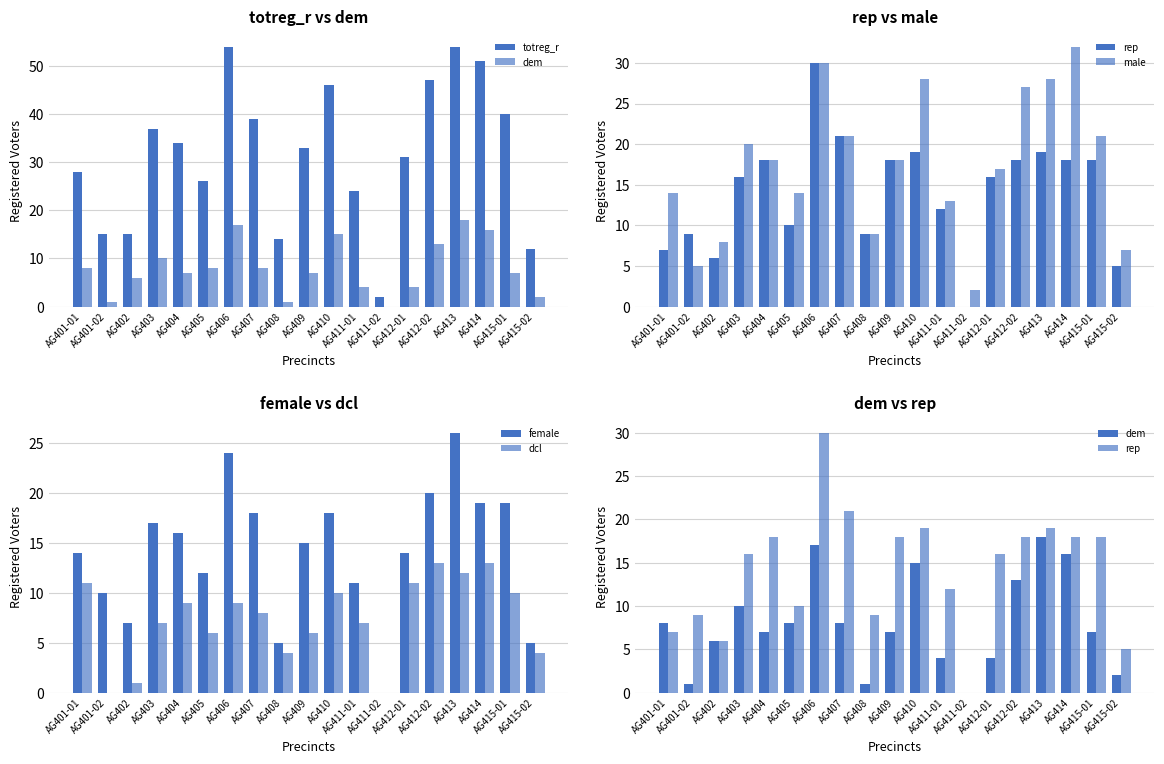

What is the difference between the male values at AG406 and AG412-02?

3